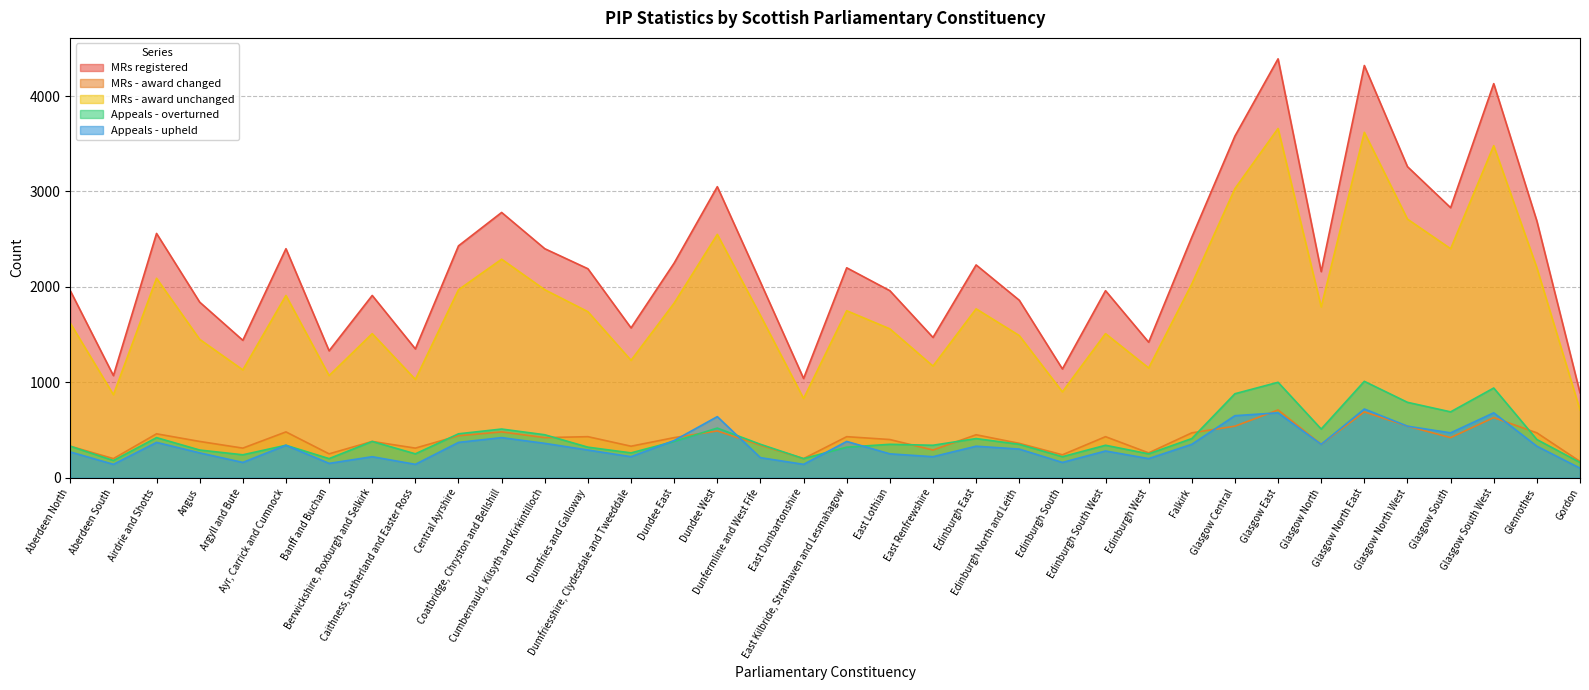

What is the label of the 14th point from the left?

Dumfriesshire, Clydesdale and Tweeddale